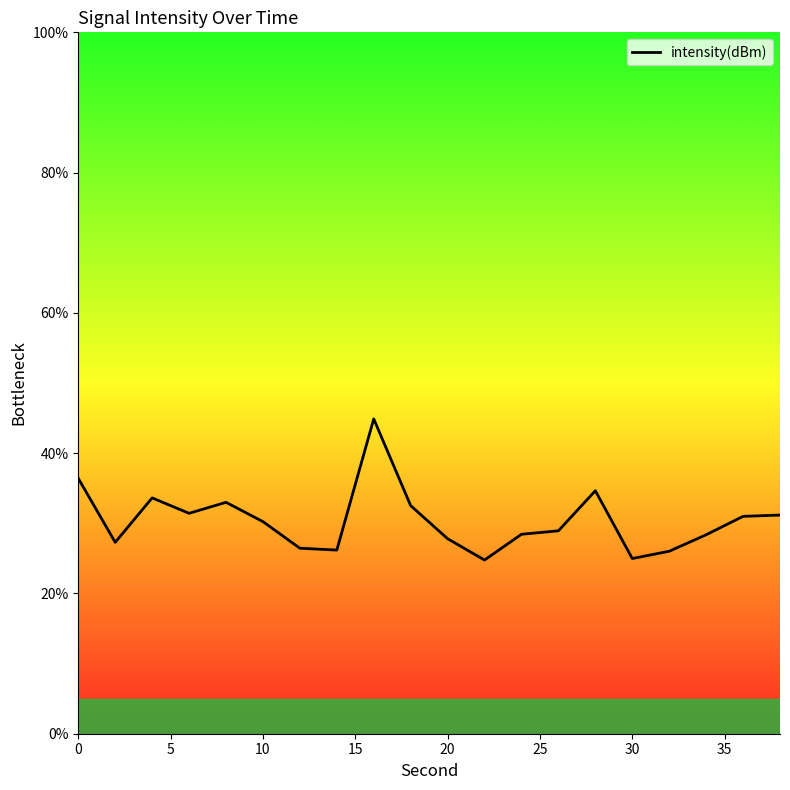

What is the maximum value shown in the chart?

44.9